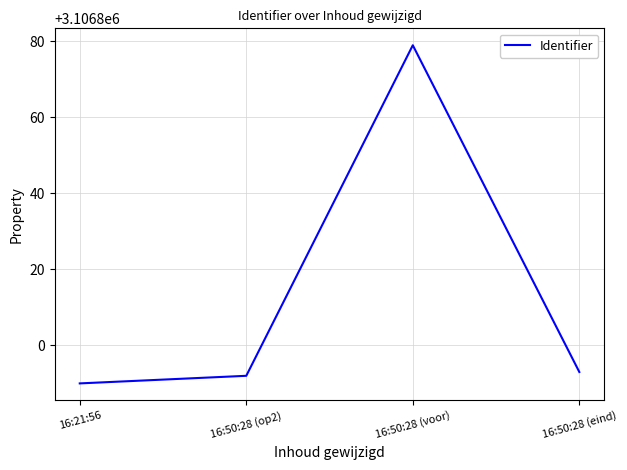

The value at 16:50:28 (voor) is 3106879. True or false?

True